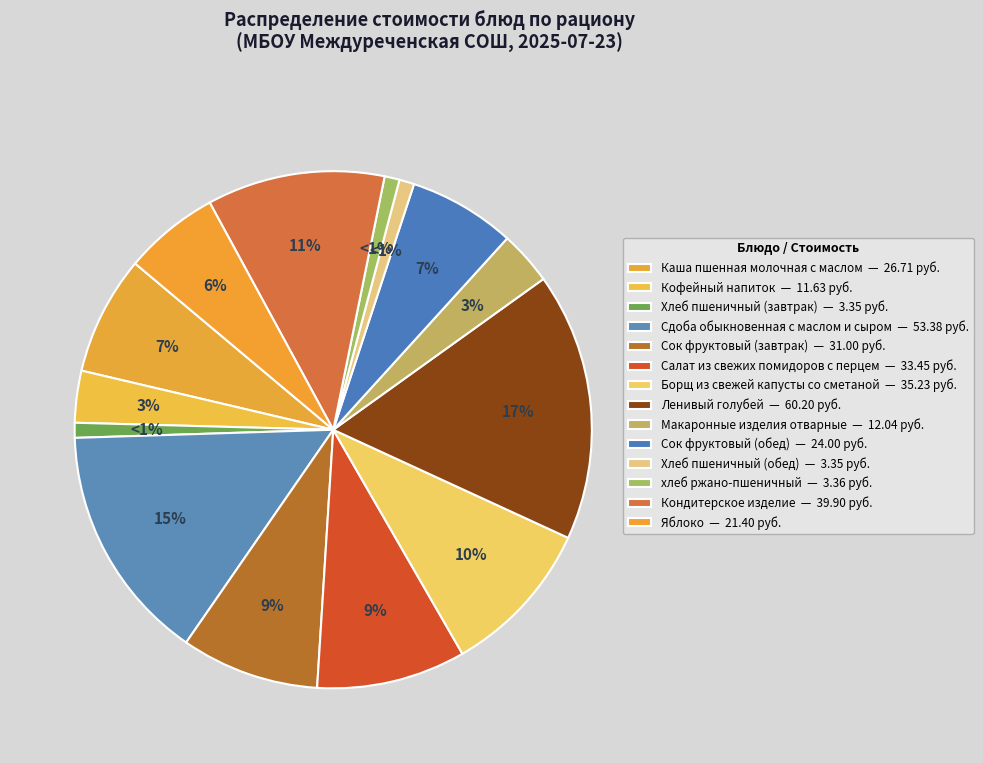

What percentage do Сок фруктовый (обед) and Салат из свежих помидоров с перцем together represent?

16.0%